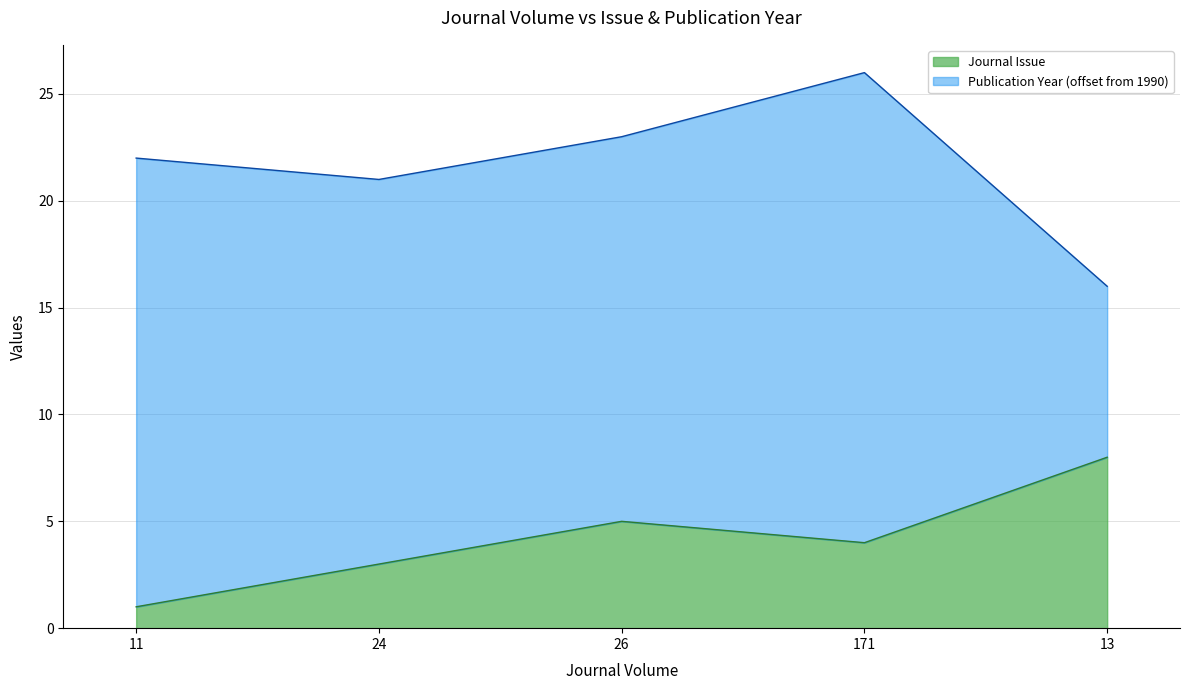

Rank the categories by value from highest to lowest.

13, 26, 171, 24, 11